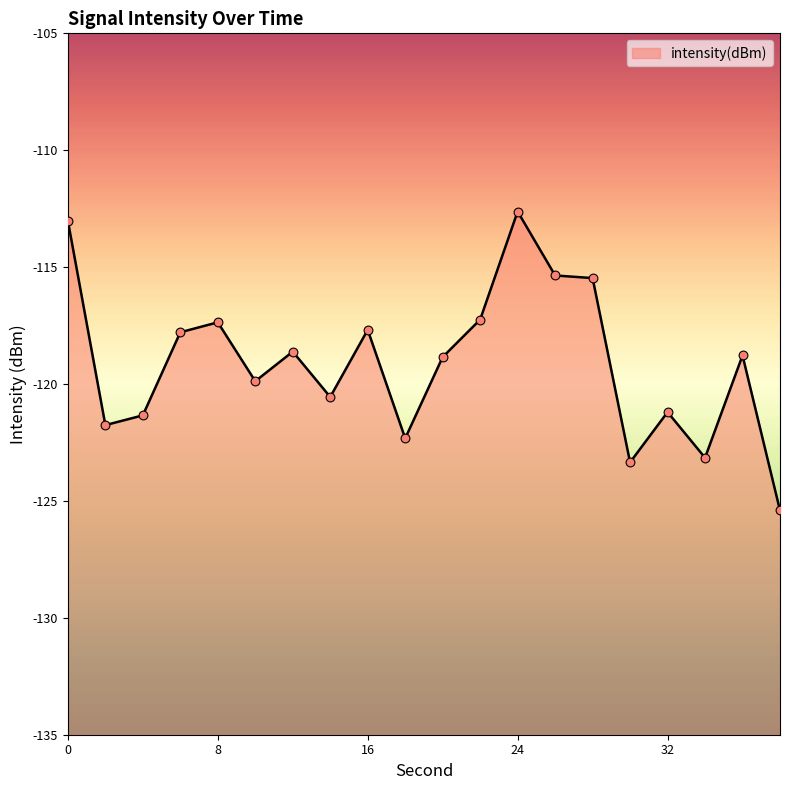

Which has a higher value, 6 or 26?

26